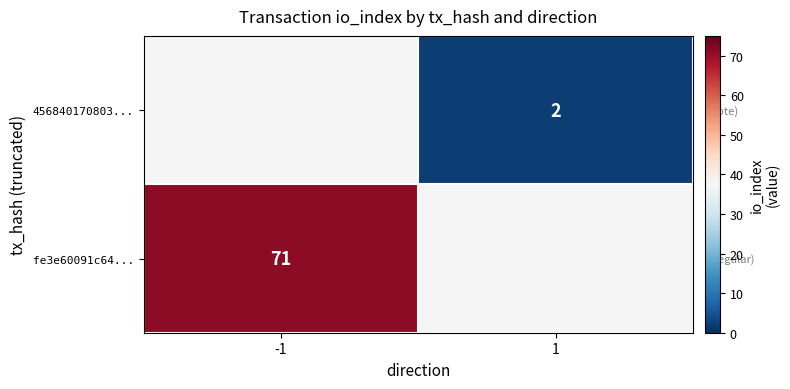

The value of fe3e60091c64... at -1 is 71. True or false?

True